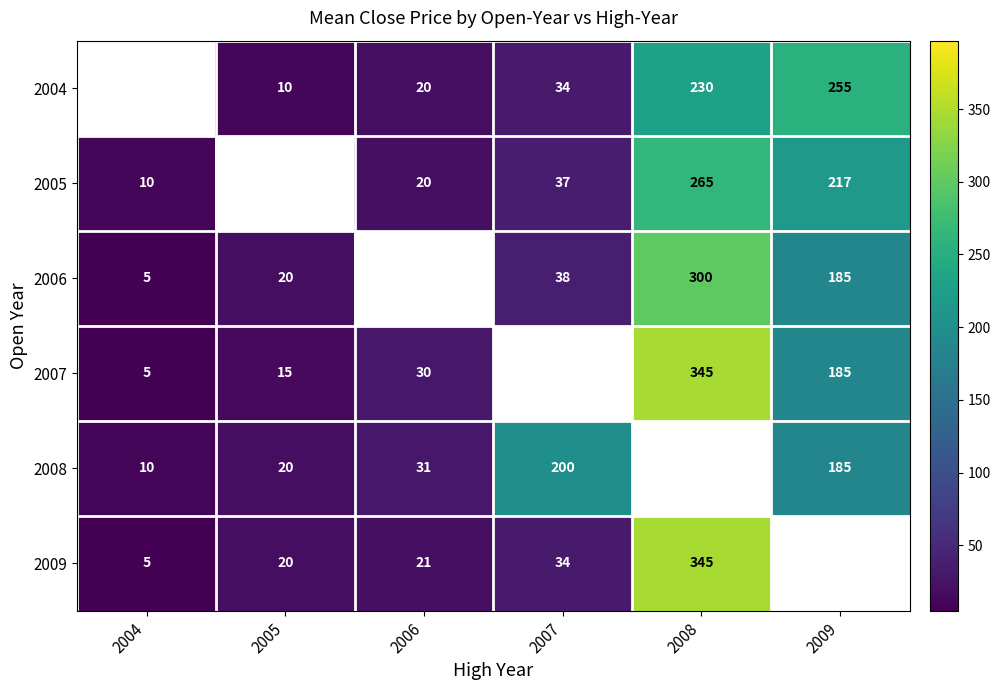

How many series are shown in this chart?

6